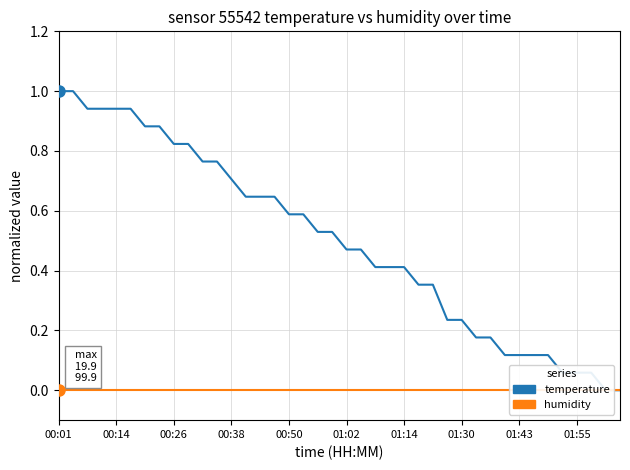

Rank the series by their maximum value, from highest to lowest.

temperature, humidity